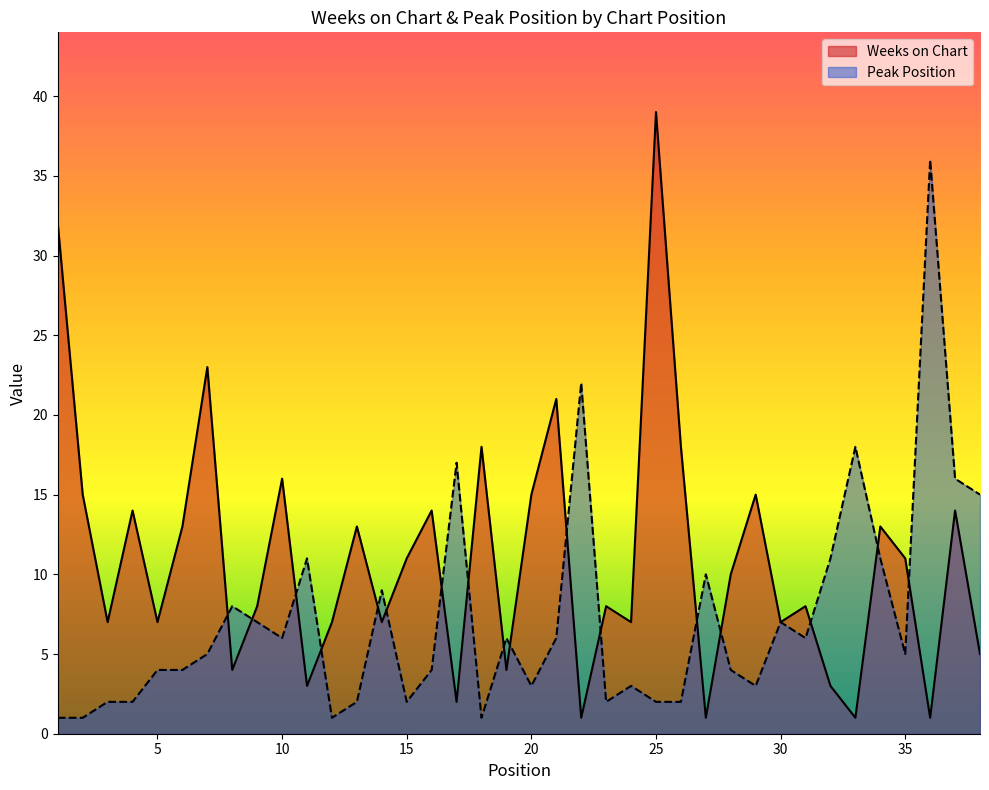

At which category does Weeks on Chart reach its first local valley?

3